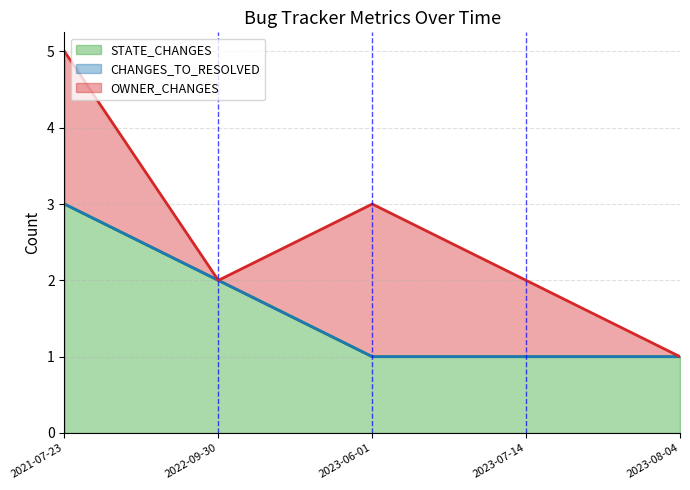

Reading left to right, list all the values displayed in this chart.

STATE_CHANGES (line): 3	2	1	1	1
CHANGES_TO_RESOLVED (line): 3	2	1	1	1
OWNER_CHANGES (line): 5	2	3	2	1